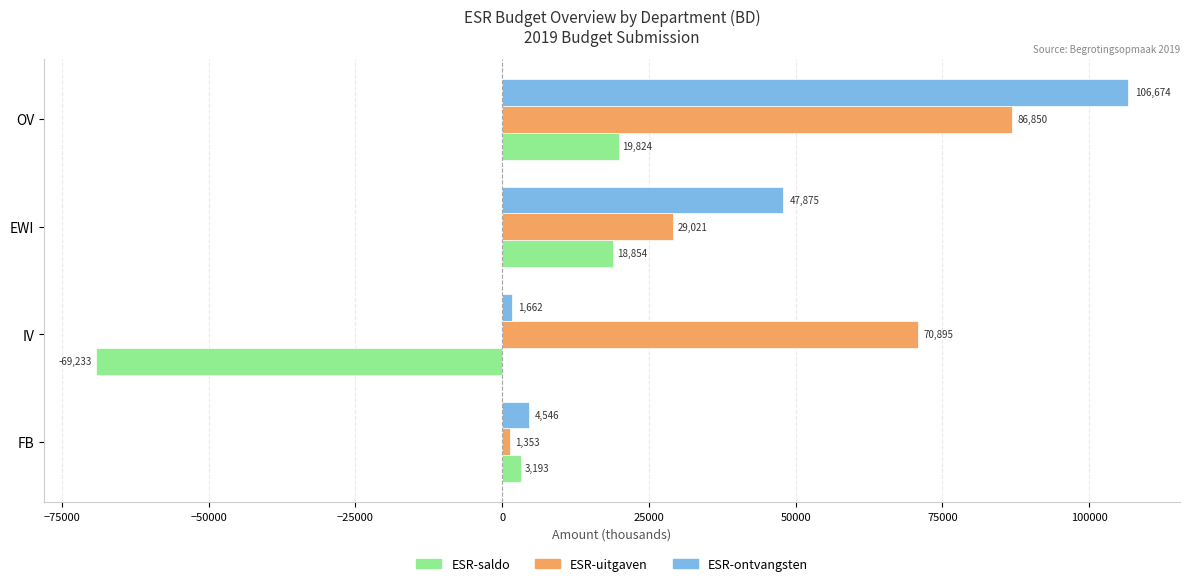

What is the difference between the maximum and minimum values in the ESR-uitgaven series?

85497